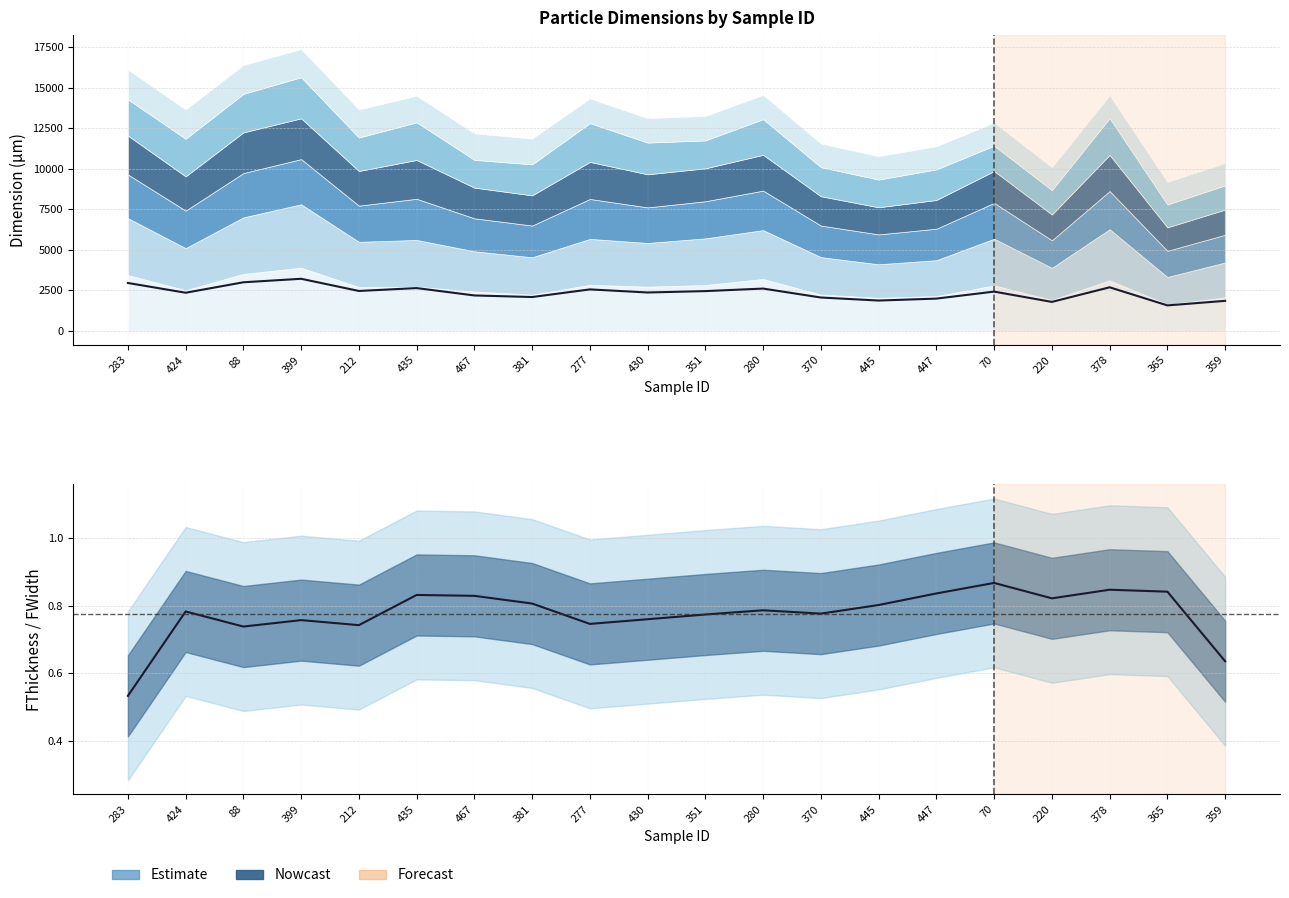

Reading left to right, extract all data points from this chart.

Mean (FLength+Da)/2: 283=2956.9	424=2353.6	88=2999.6	399=3215.1	212=2463.3	435=2641.2	467=2186.5	381=2089.3	277=2559.9	430=2369.2	351=2455.3	280=2611.1	370=2059.0	445=1872.2	447=1992.3	70=2423.3	220=1788.1	378=2689.9	365=1572.7	359=1853.1
FThickness/FWidth ratio: 283=0.5	424=0.8	88=0.7	399=0.8	212=0.7	435=0.8	467=0.8	381=0.8	277=0.7	430=0.8	351=0.8	280=0.8	370=0.8	445=0.8	447=0.8	70=0.9	220=0.8	378=0.8	365=0.8	359=0.6